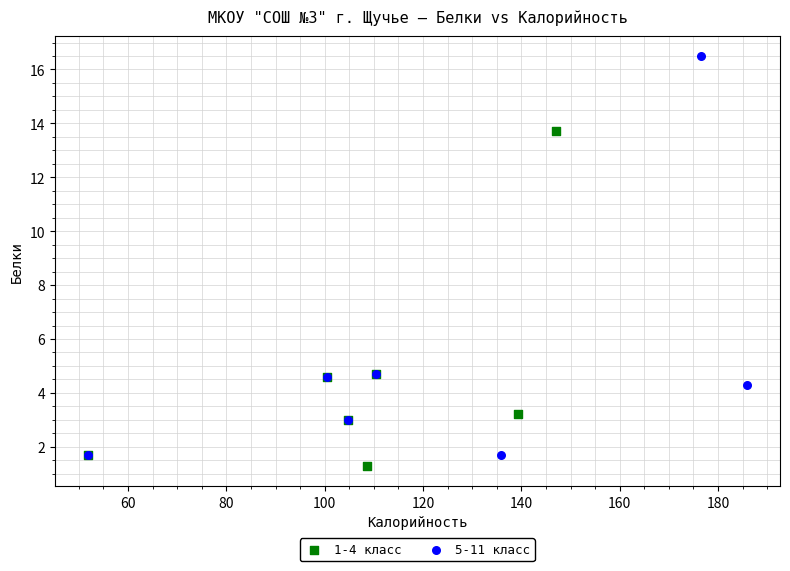

Which series has the largest Y range (max minus min)?

5-11 класс